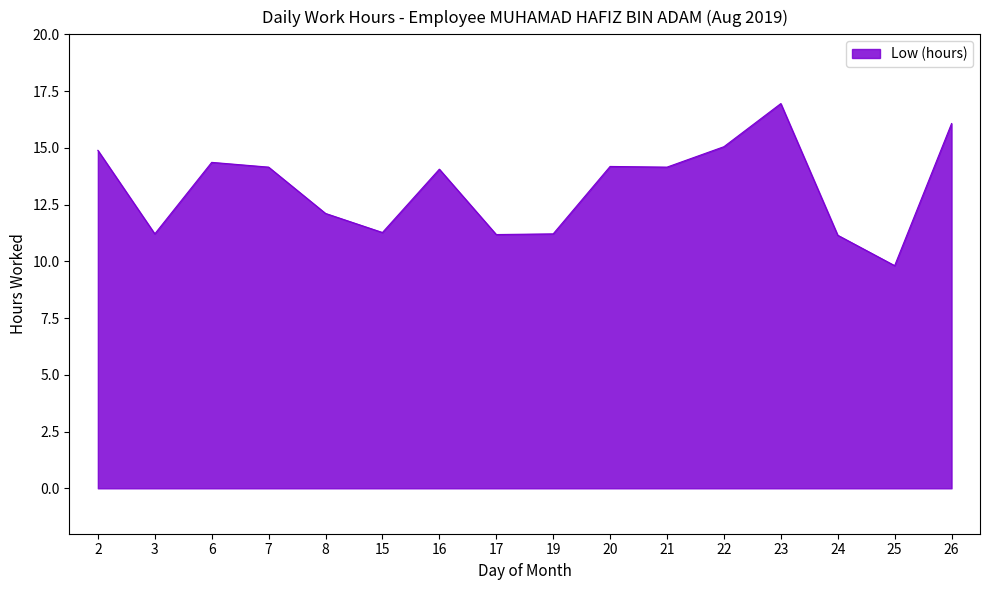

How many series are shown in this chart?

1